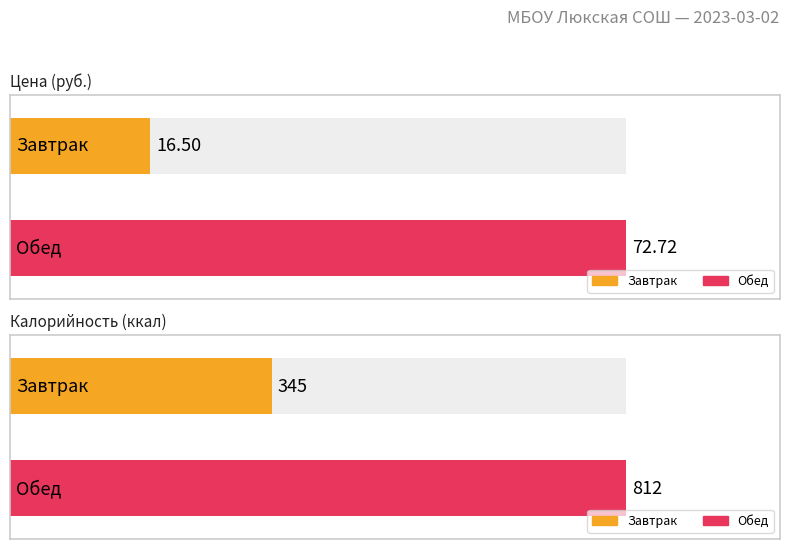

What is the label of the 1st bar from the left?

Завтрак